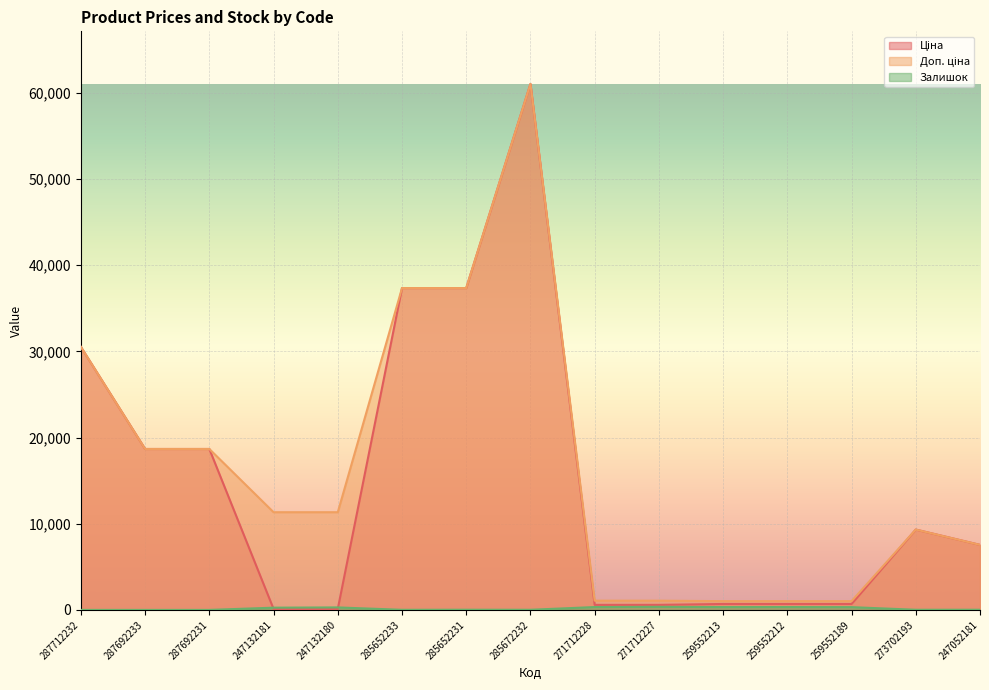

What is the label of the 14th point from the right?

287692233